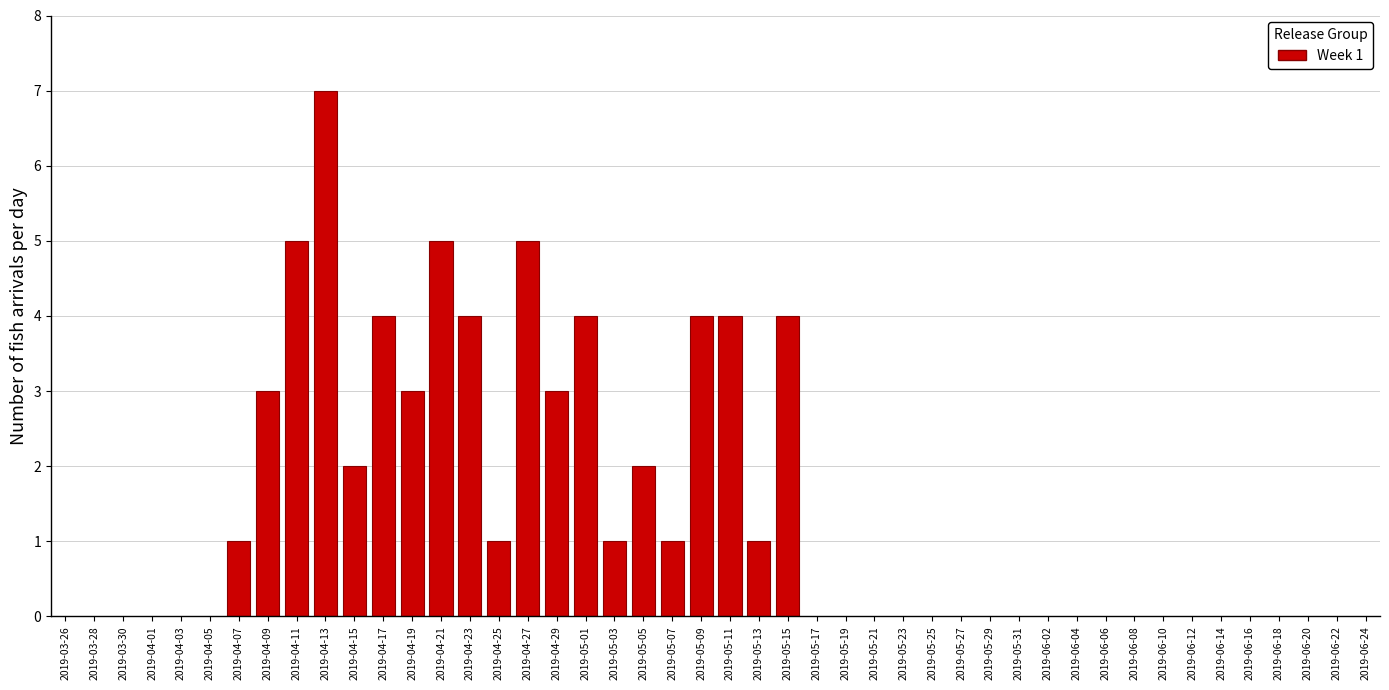

Reading right to left, what are all the values shown in this chart?

4	1	4	4	1	2	1	4	3	5	1	4	5	3	4	2	7	5	3	1